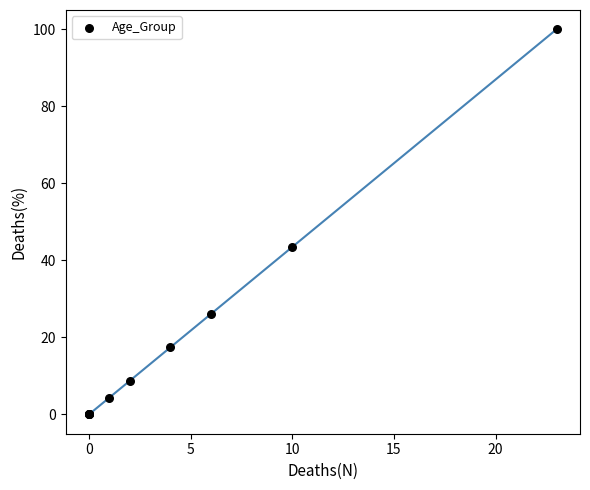

What Y value in the scatter plot is closest to 50?

43.5